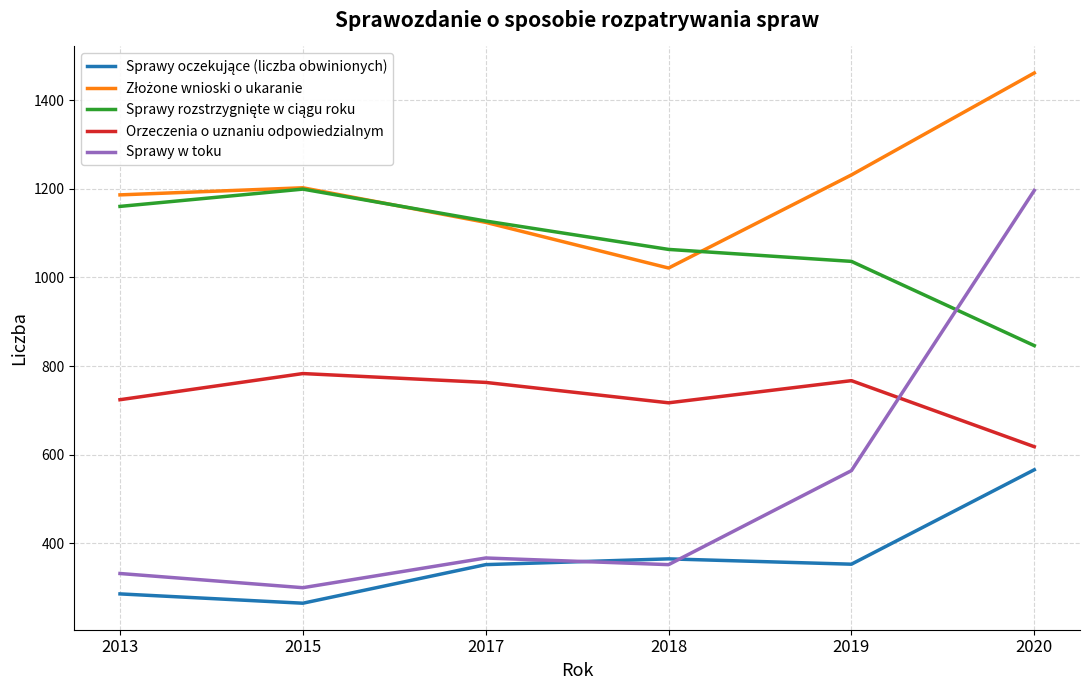

At which label is Sprawy w toku closest to 748?

2019